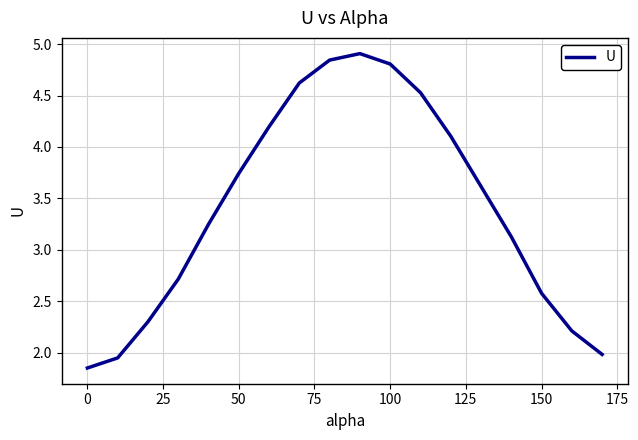

What is the average value?

3.4